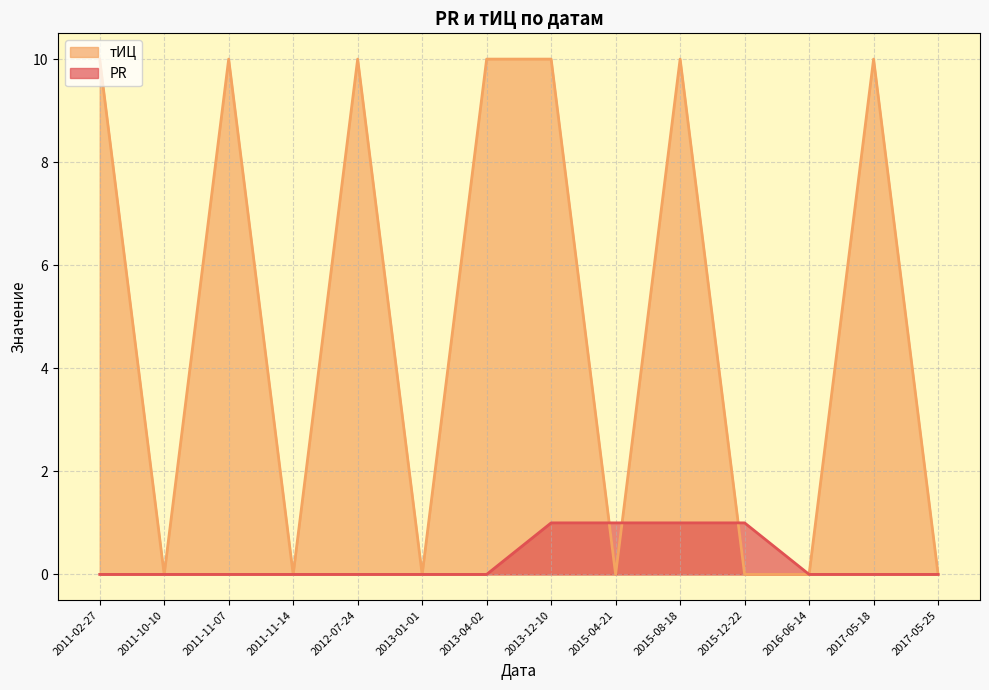

What are all the series names shown in the legend?

тИЦ, PR